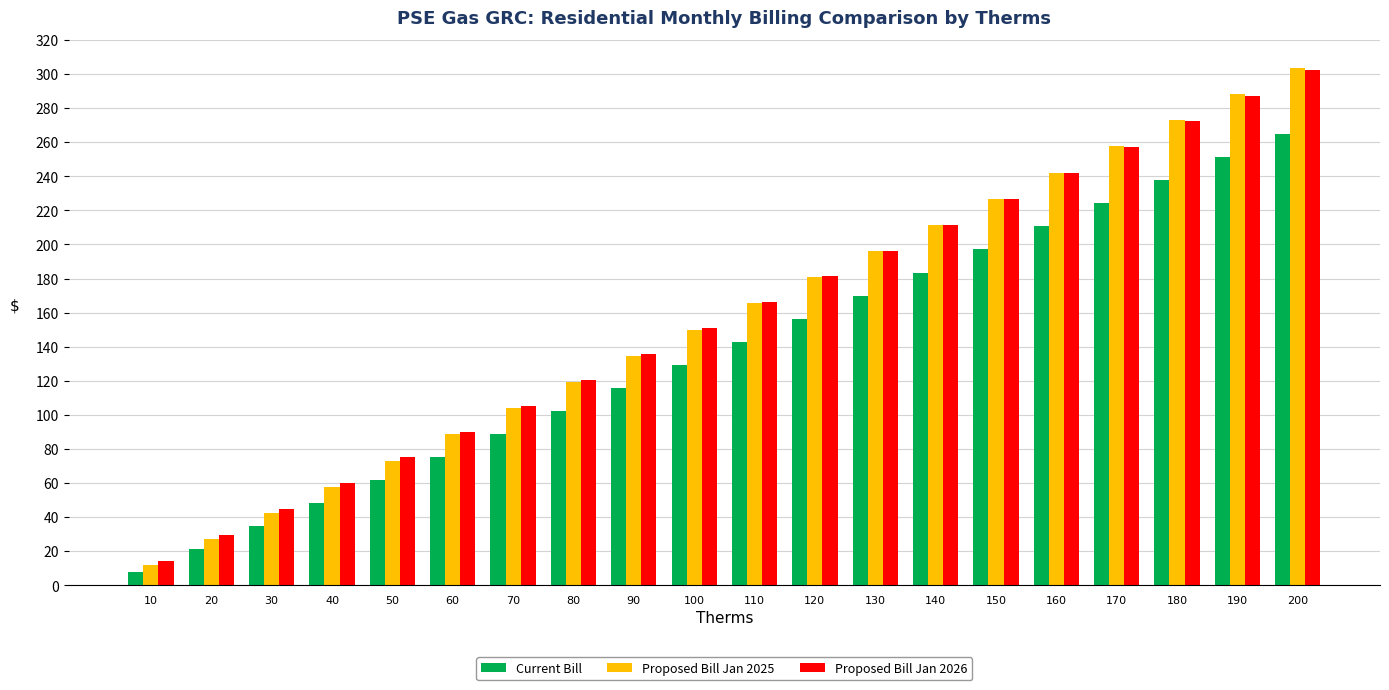

True or false: Current Bill has a value of 144.1 at 190.

False